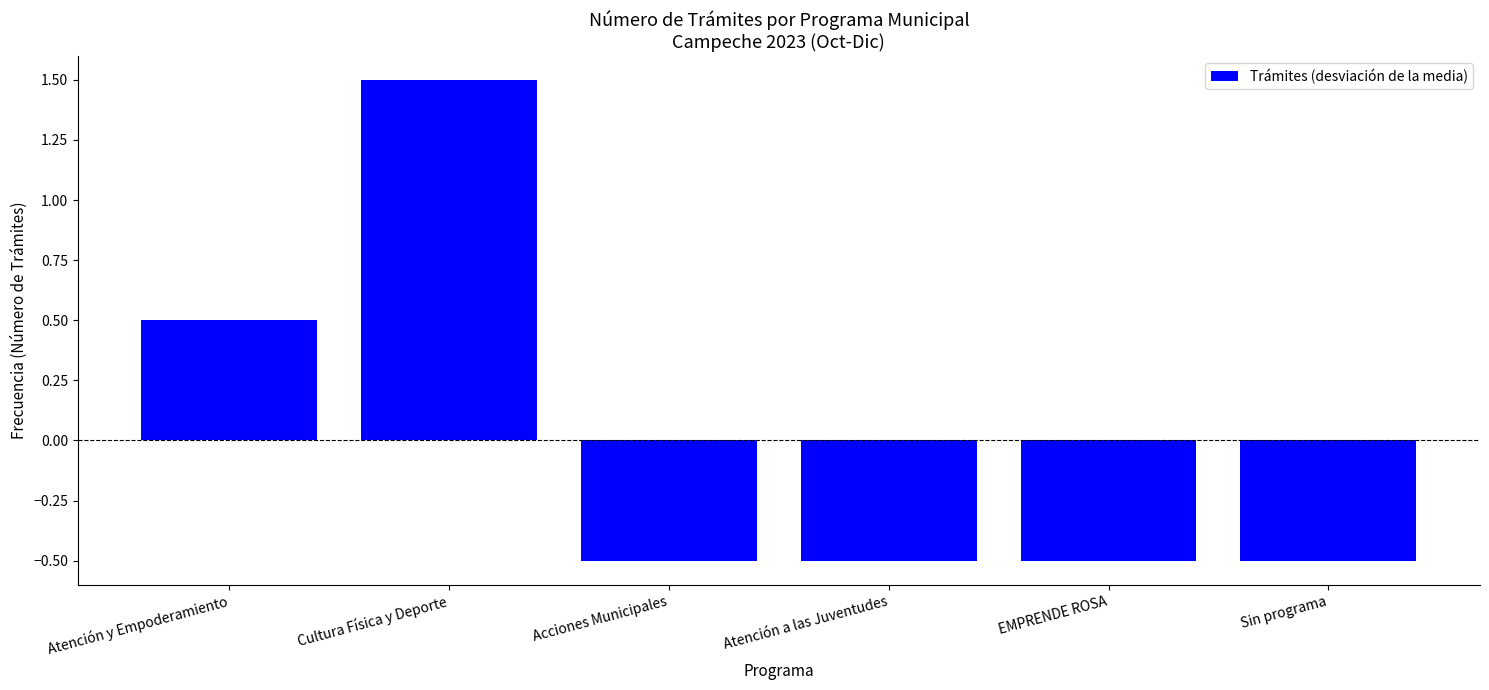

What is the label of the 1st bar from the left?

Atención y Empoderamiento